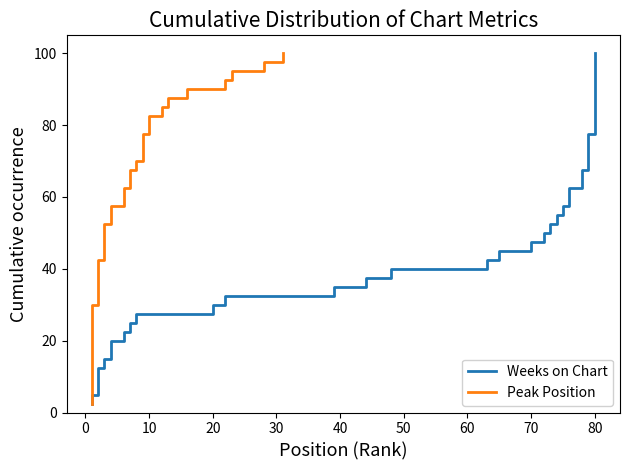

True or false: Peak Position and Weeks on Chart cross at least once.

False